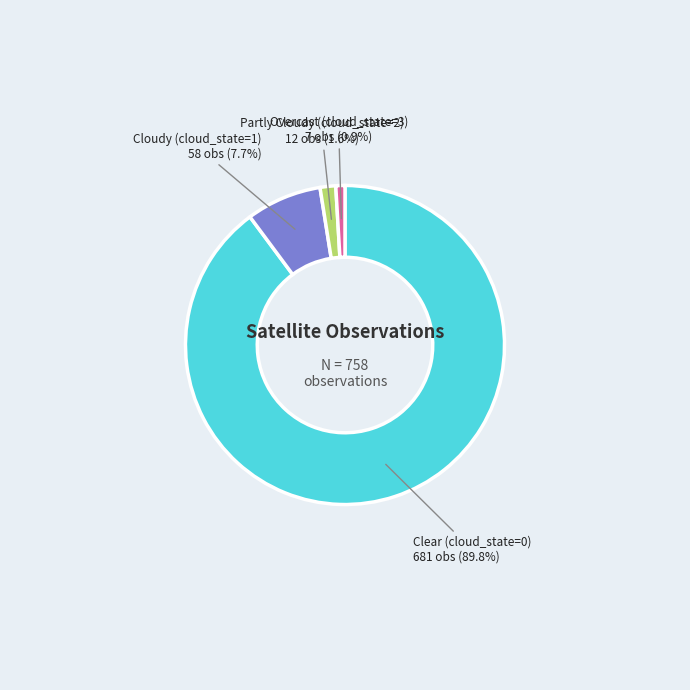

Is there a majority slice in this chart?

Yes